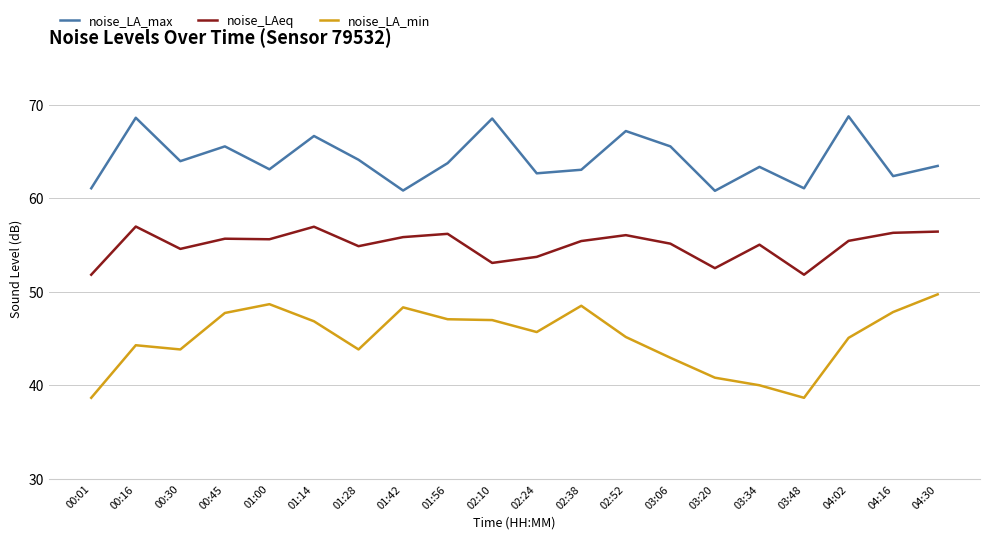

Which series has the widest spread of values?

noise_LA_min